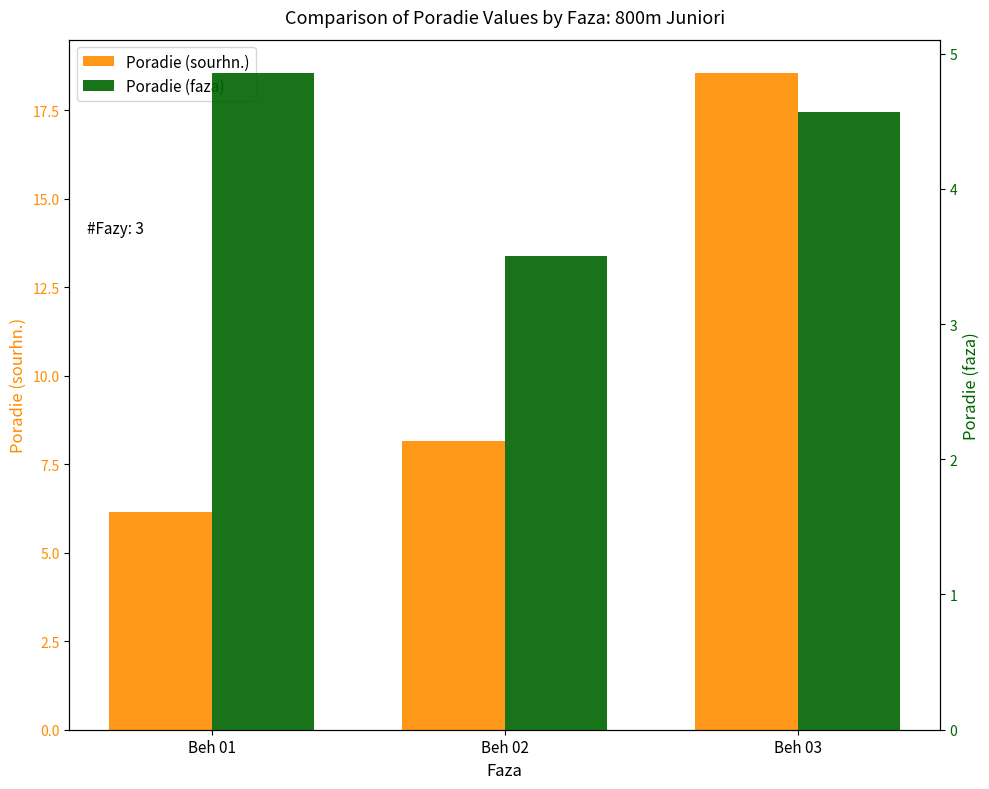

At Beh 02, list the series in order from smallest to largest.

Poradie (faza), Poradie (sourhn.)